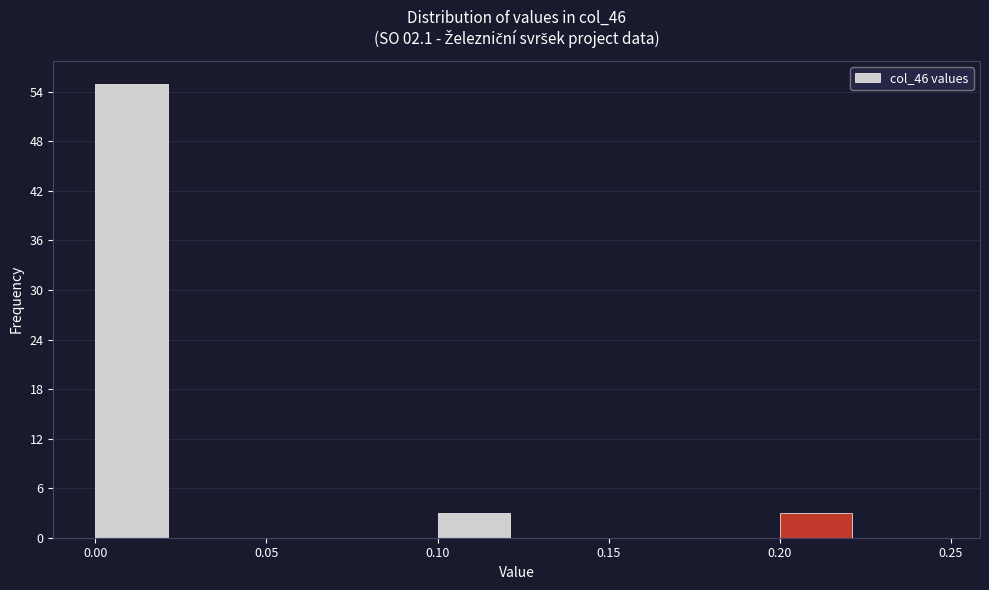

Reading left to right, transcribe this chart: for each bar, give the range it covers on the x-axis and its height. The values are not printed on the chart, so give them approximately, as read against the axis.

0.000 to 0.025: 55
0.025 to 0.050: 0
0.050 to 0.075: 0
0.075 to 0.100: 0
0.100 to 0.125: 3
0.125 to 0.150: 0
0.150 to 0.175: 0
0.175 to 0.200: 0
0.200 to 0.225: 3
0.225 to 0.250: 0